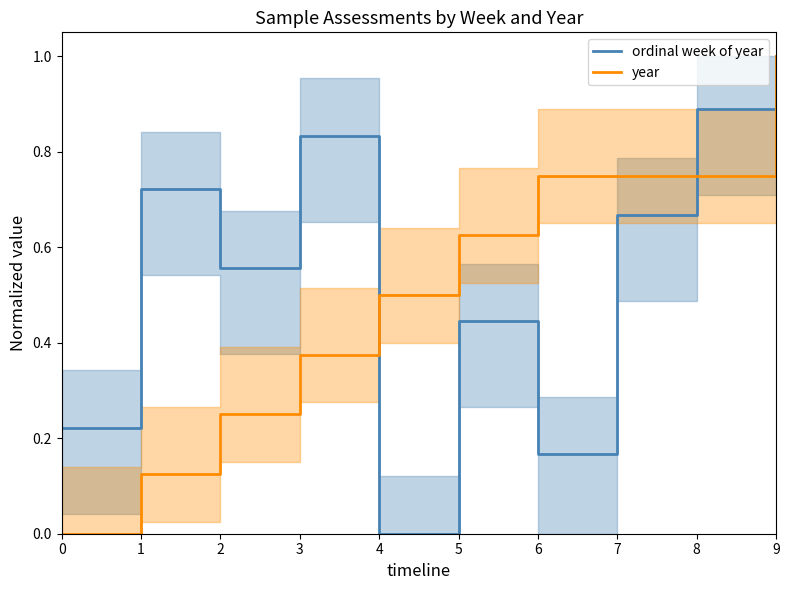

How many lines are shown in the chart?

2